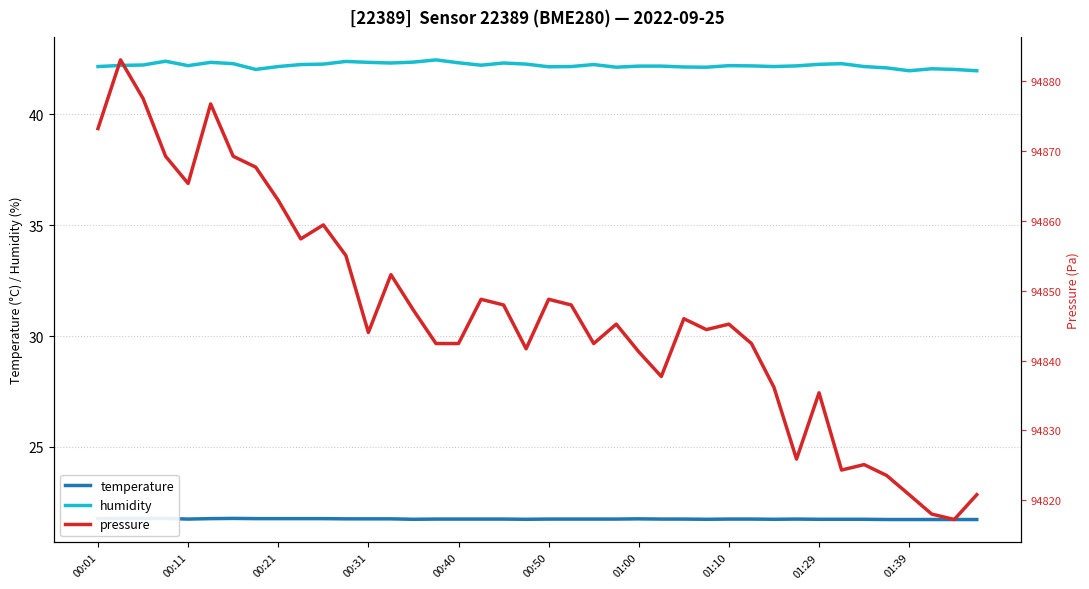

The value of humidity at 29 is 42.2. True or false?

True